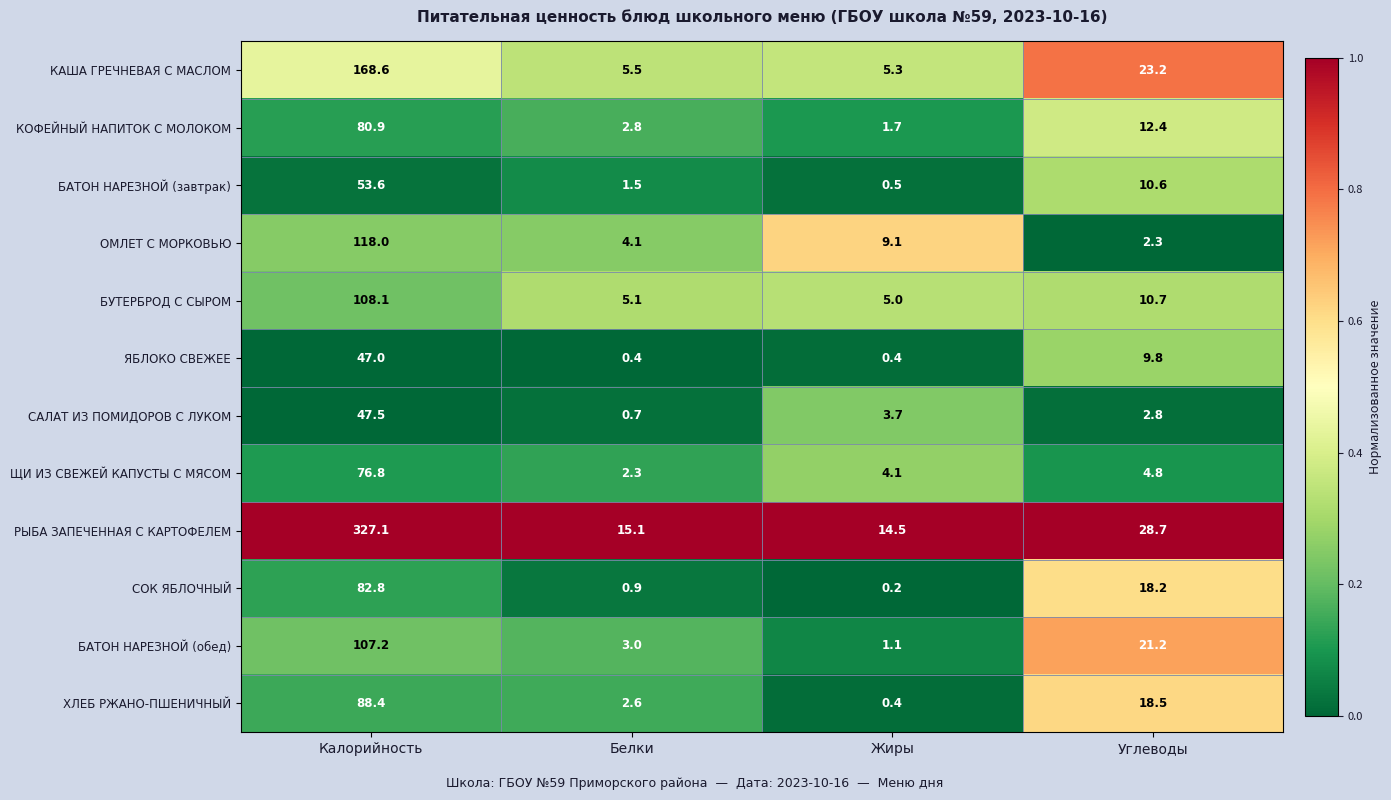

What is the spread (max minus min) of values at Калорийность?

280.1